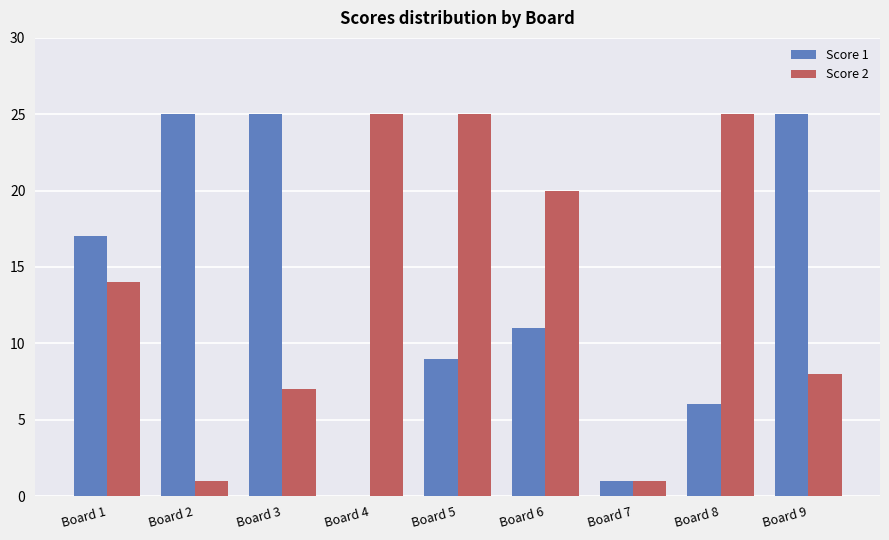

Reading left to right, list all the values displayed in this chart.

Score 1: Board 1=17	Board 2=25	Board 3=25	Board 4=0	Board 5=9	Board 6=11	Board 7=1	Board 8=6	Board 9=25
Score 2: Board 1=14	Board 2=1	Board 3=7	Board 4=25	Board 5=25	Board 6=20	Board 7=1	Board 8=25	Board 9=8